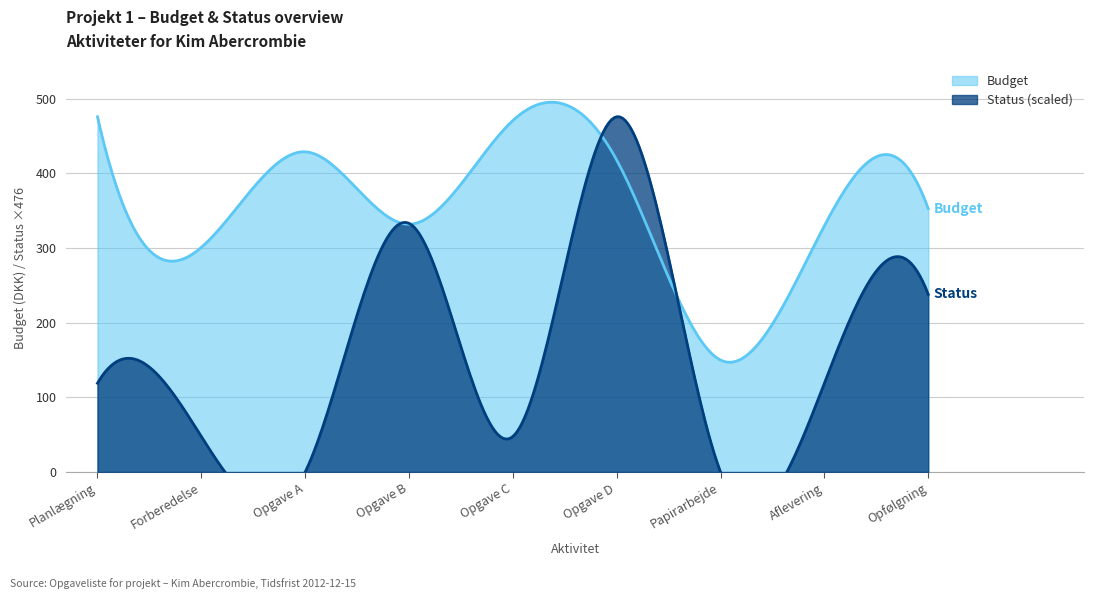

What are all the series names shown in the legend?

Budget, Status